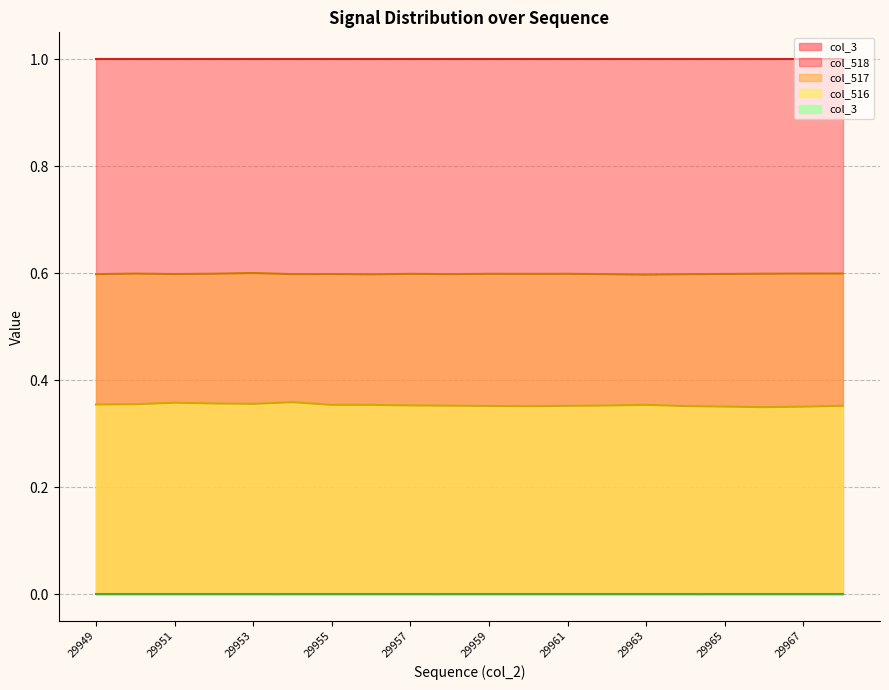

True or false: col_516 and col_517 cross at least once.

False